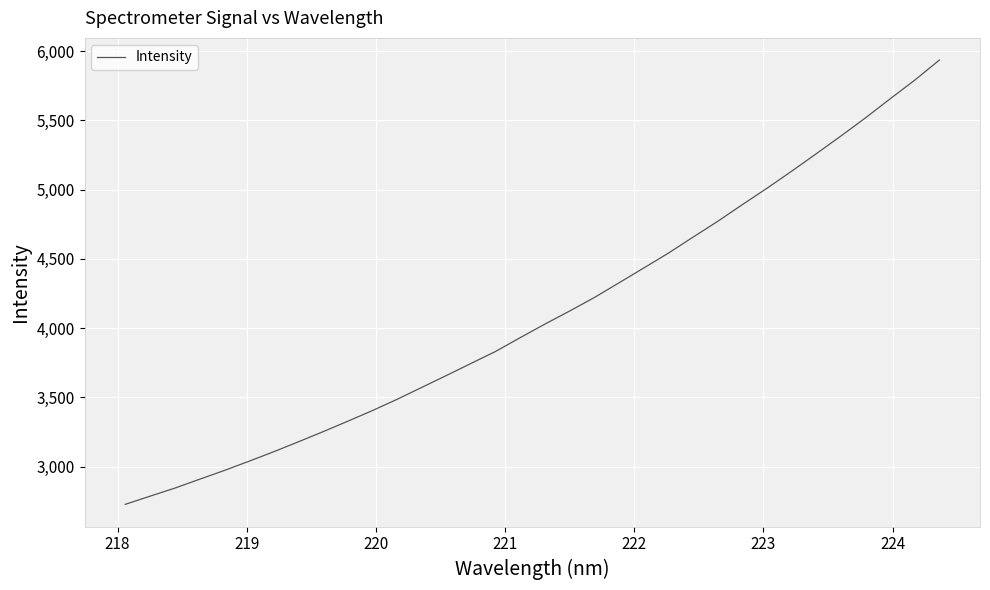

What is the smallest value displayed?

2727.6